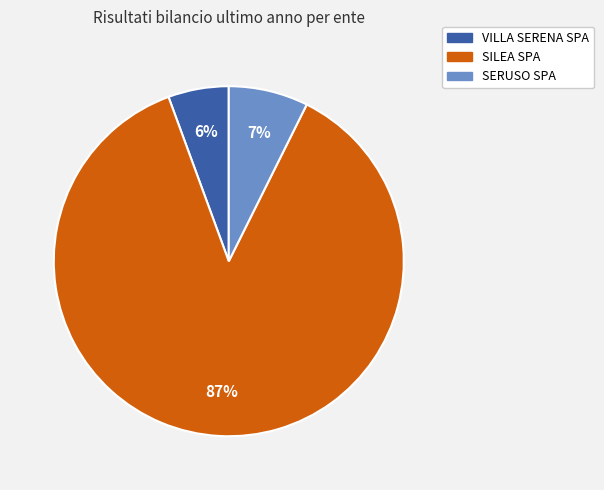

To the nearest percent, what portion does VILLA SERENA SPA represent?

6%